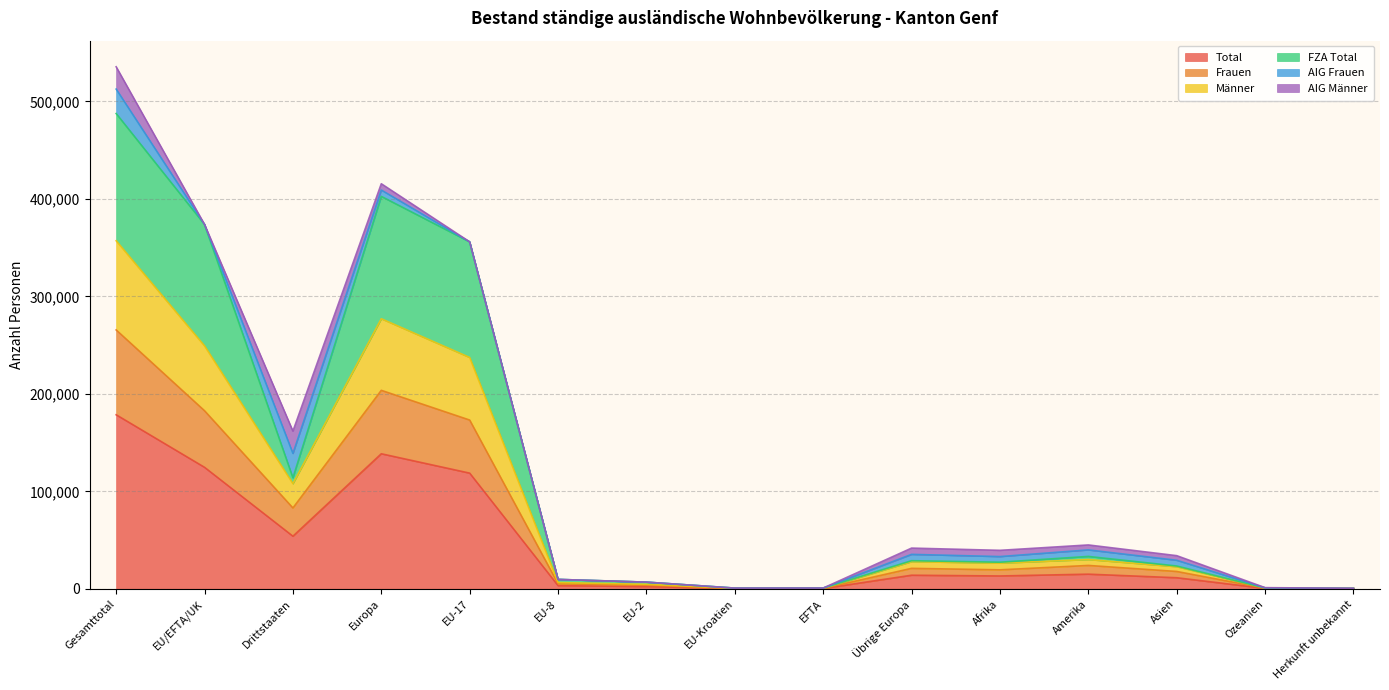

What is the maximum value for Total?

178546